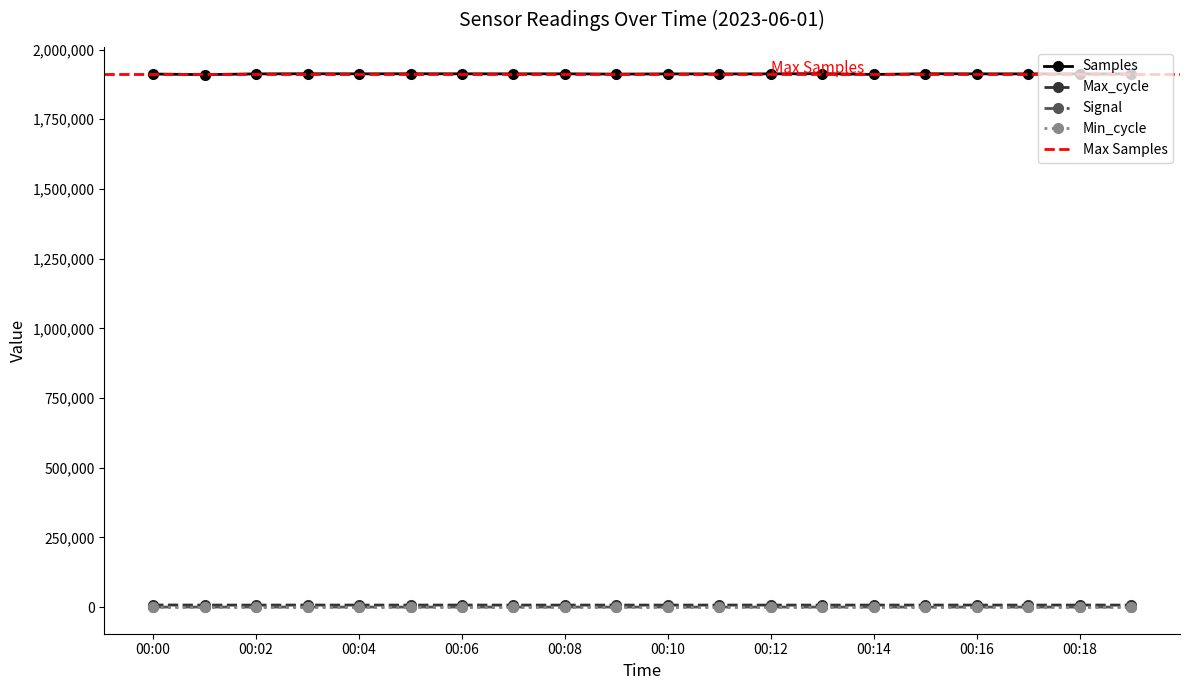

What is the value of the Max_cycle point at the 20th from the left?

7041